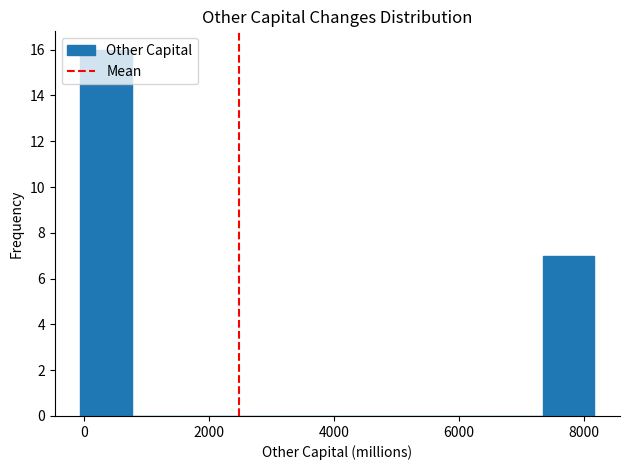

Reading left to right, transcribe this chart: for each bar, give the range it covers on the x-axis and its height. Neither the bar edges nor the heights are printed on the chart, so give them approximately, as read against the axes.

0 to 800: 16
800 to 1600: 0
1600 to 2400: 0
2400 to 3200: 0
3200 to 4000: 0
4000 to 4800: 0
4800 to 5800: 0
5800 to 6600: 0
6600 to 7400: 0
7400 to 8200: 7